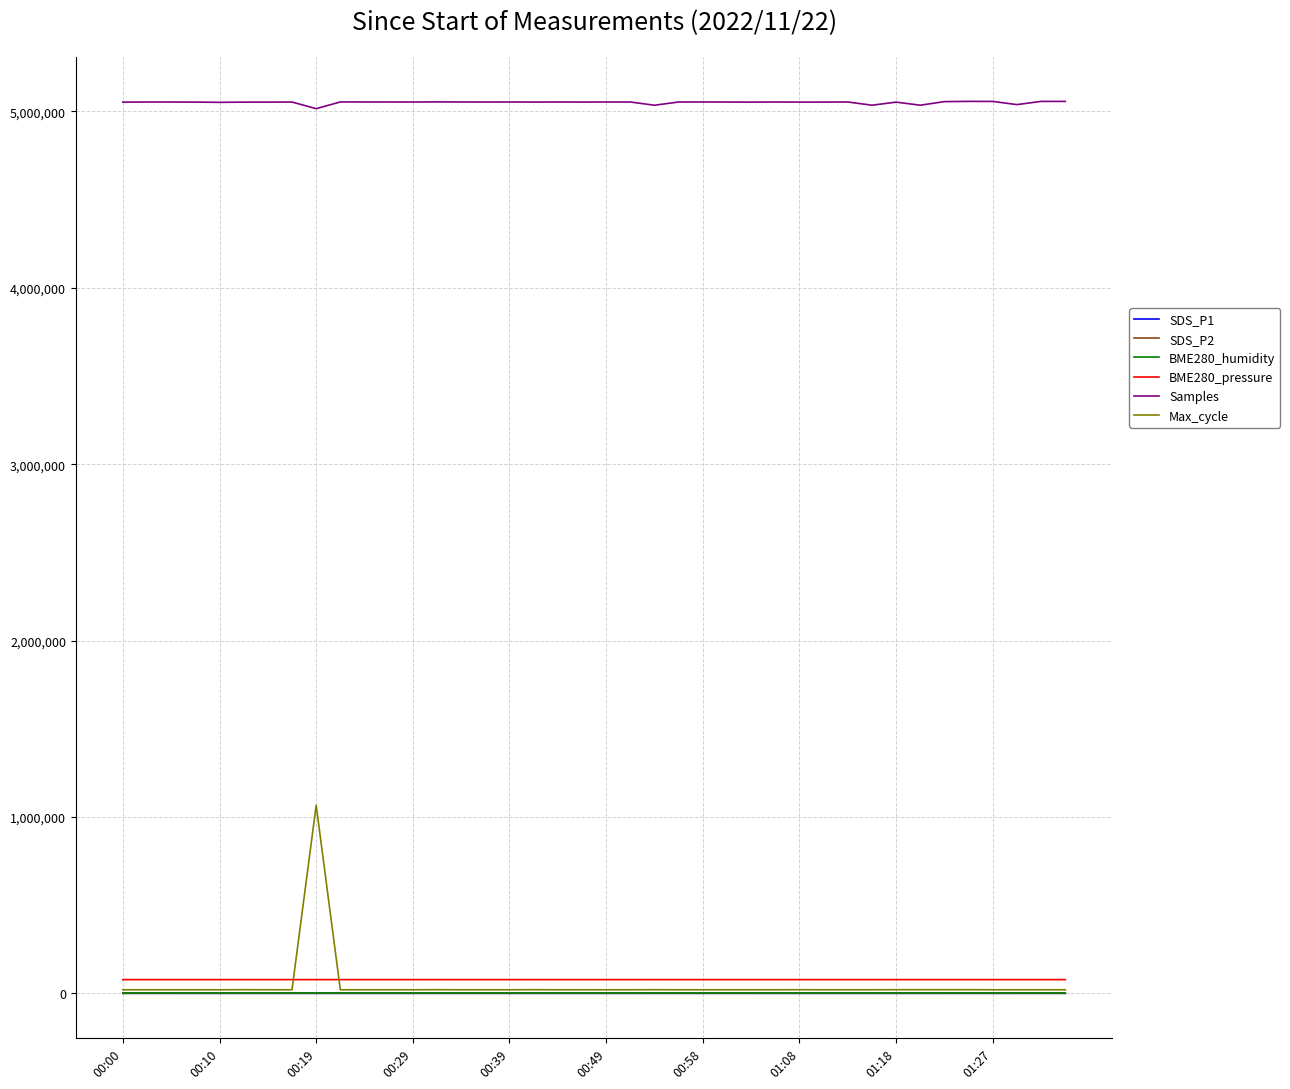

True or false: BME280_pressure and Samples intersect in this chart.

False